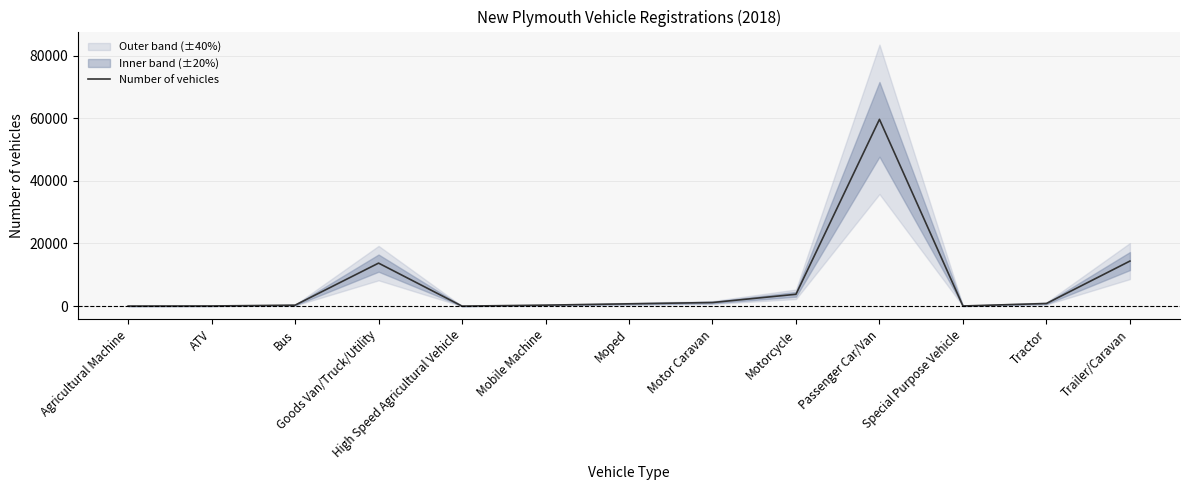

What is the difference between the maximum and minimum values?

59617